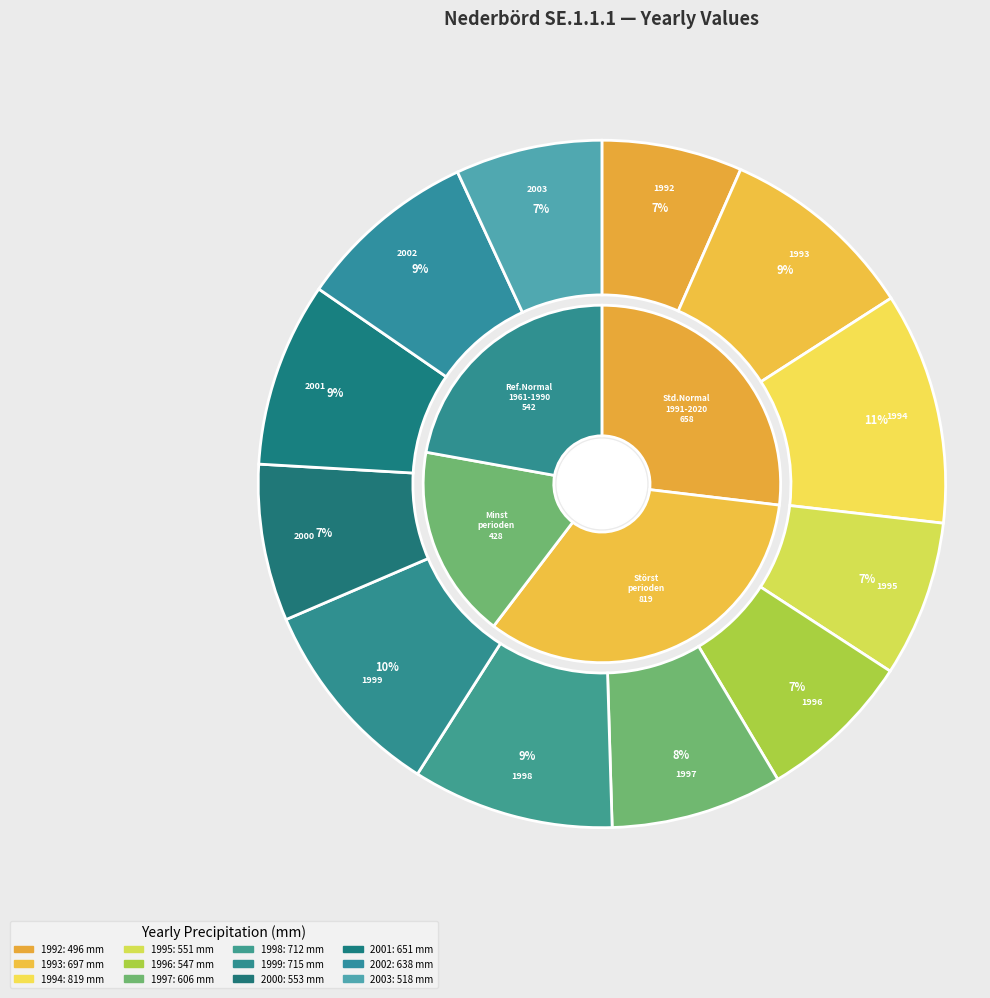

The 1998 slice represents 1% of the pie. True or false?

False